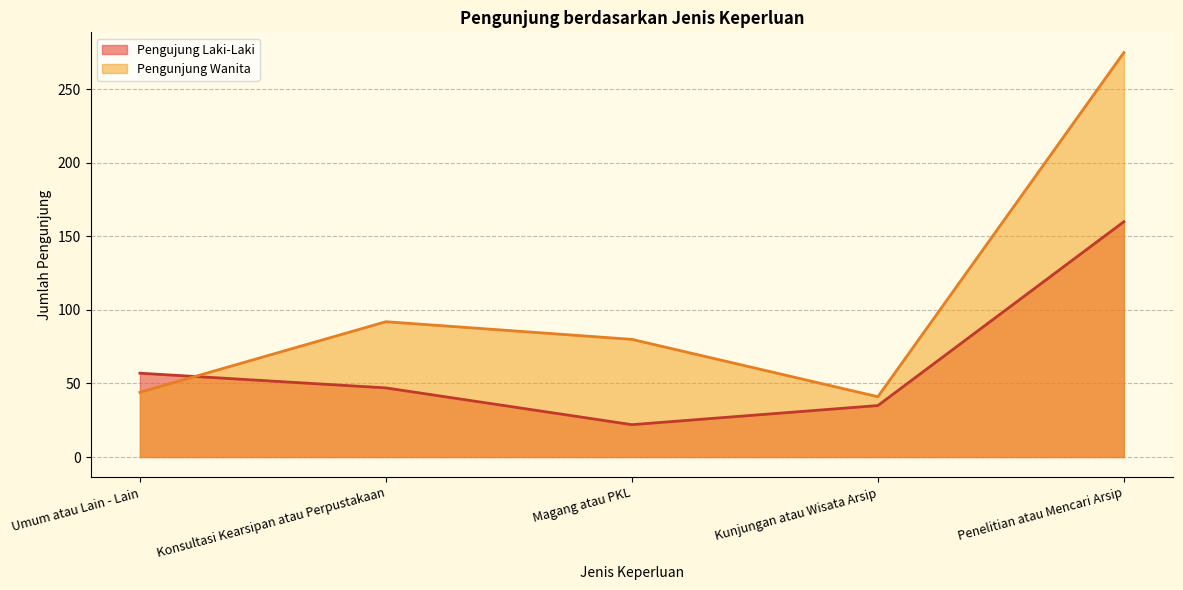

In Pengunjung Wanita, how many points are lower than both neighbors (excluding endpoints)?

1